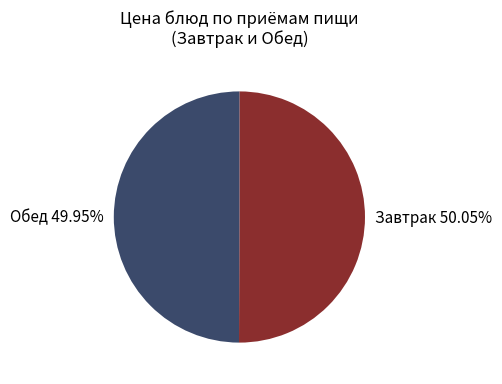

Count the number of slices in the pie.

2